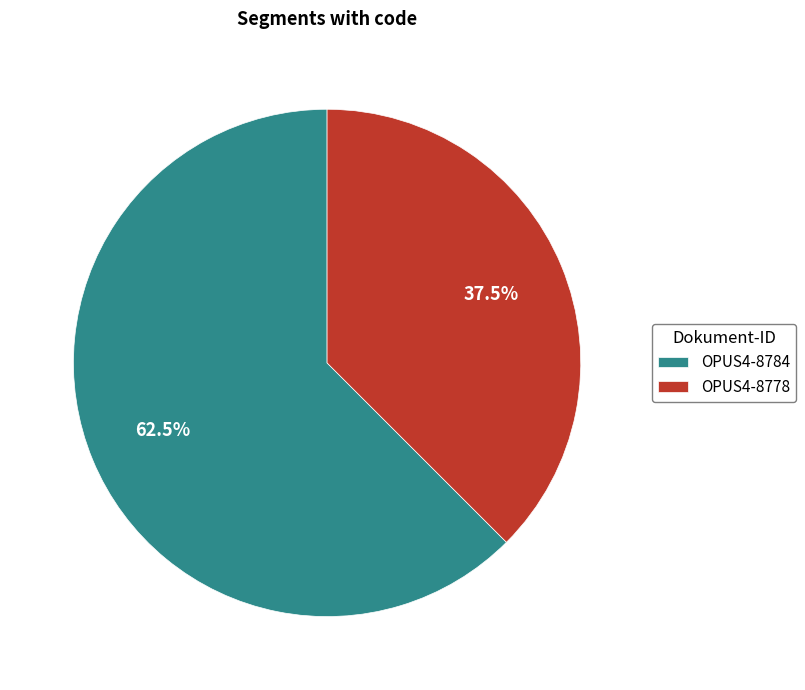

To the nearest percent, what is the average slice percentage?

50%